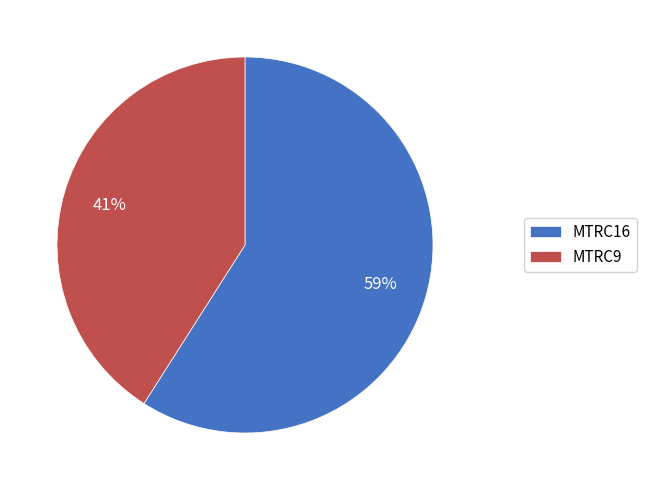

To the nearest percent, what is the average slice percentage?

50%